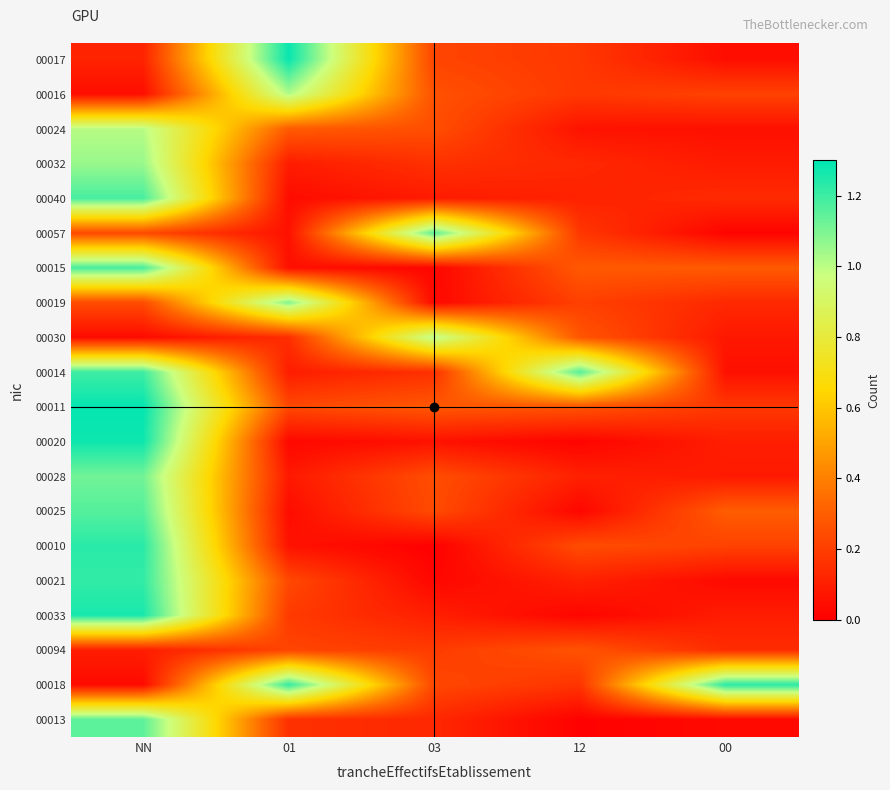

Which category has the highest value across all series?

NN